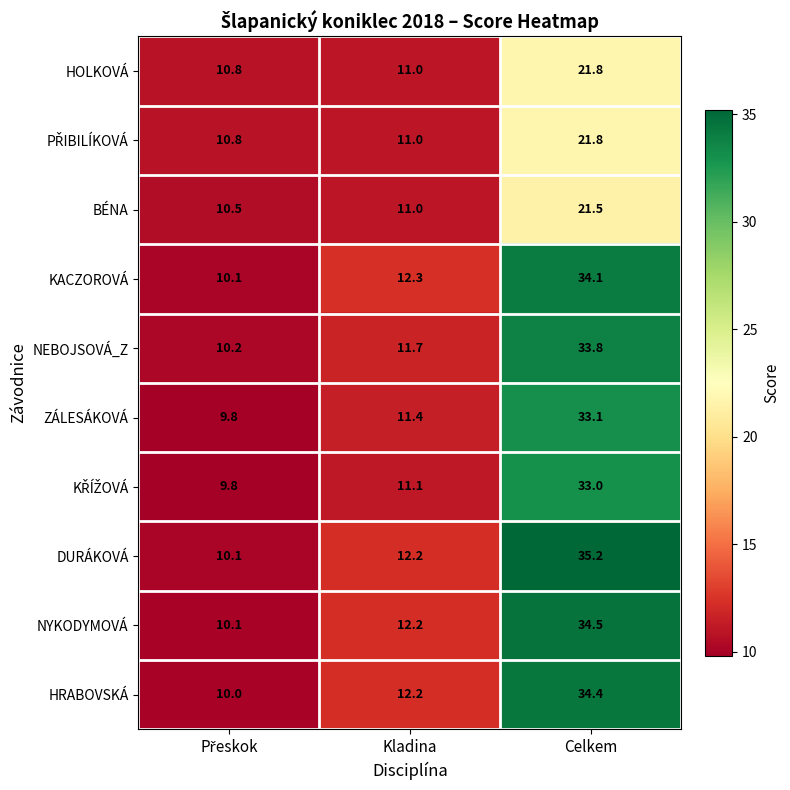

How many distinct data groups are displayed?

10